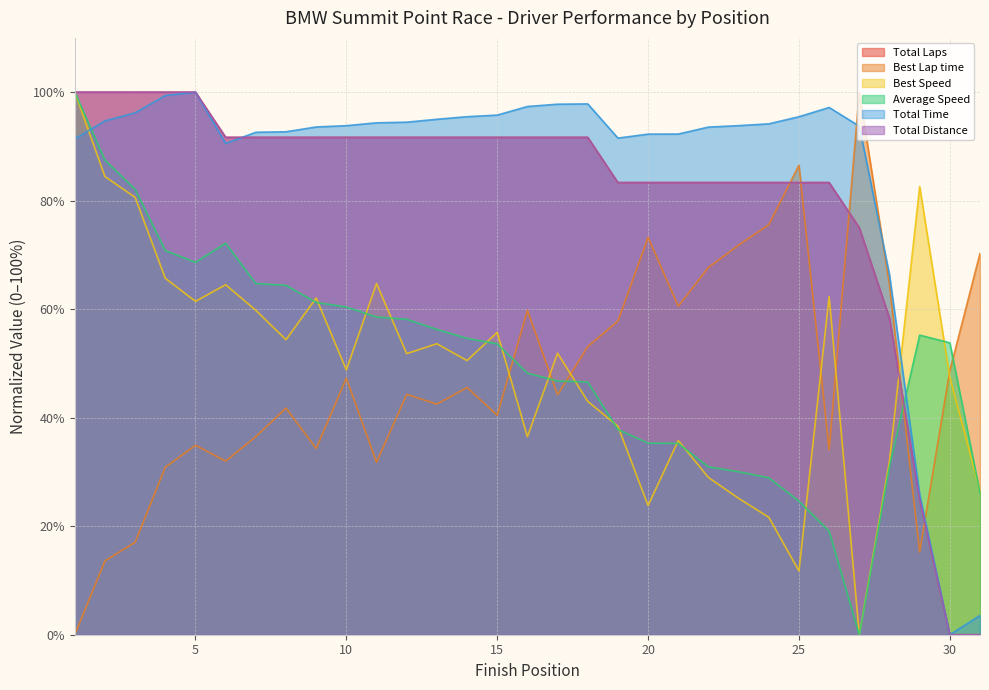

At which label is Best Lap time closest to 50?

30